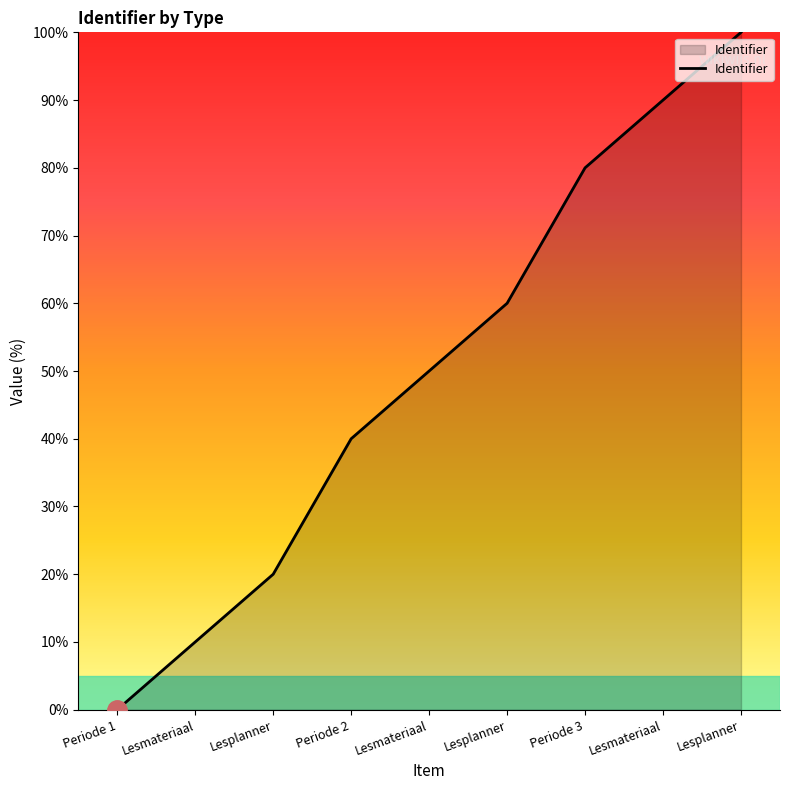

Does the chart have visible grid lines?

No